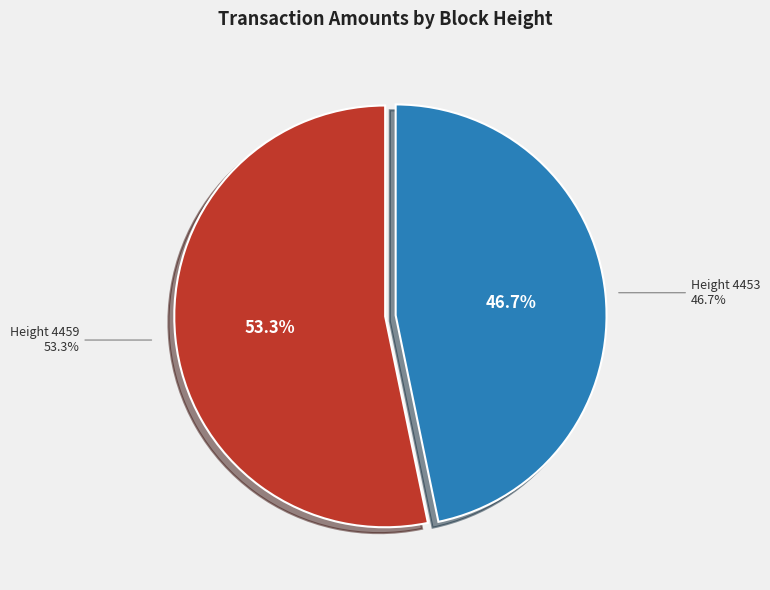

What percentage is the 4459 slice, to the nearest percent?

53%